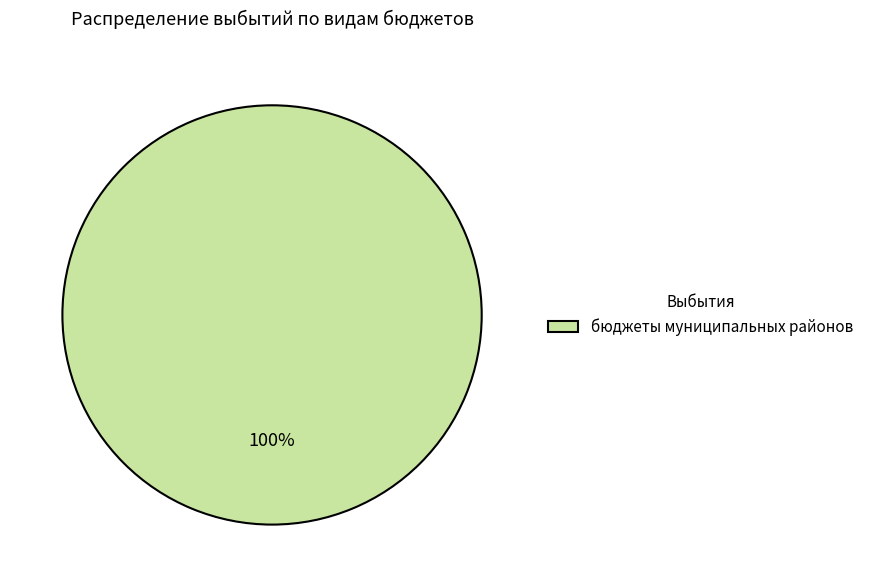

How many segments does this pie chart have?

1